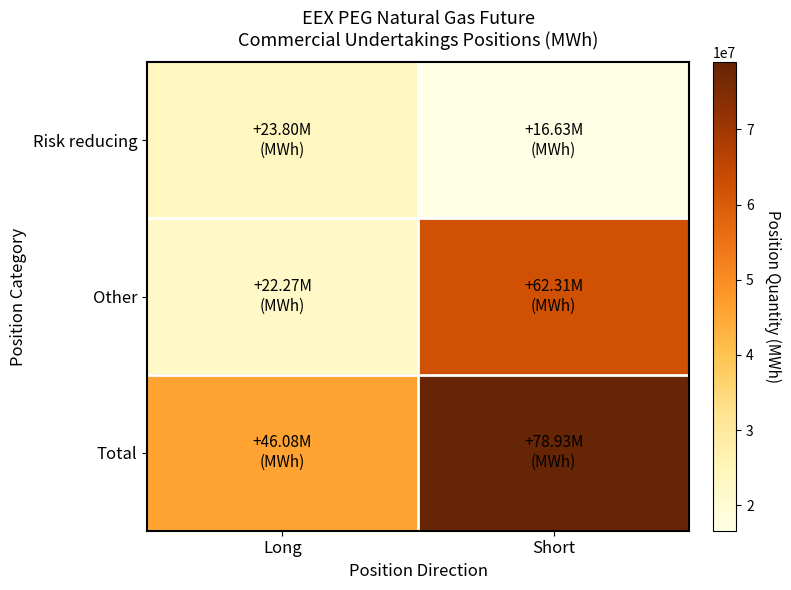

At how many categories does at least one series exceed 62237743?

1